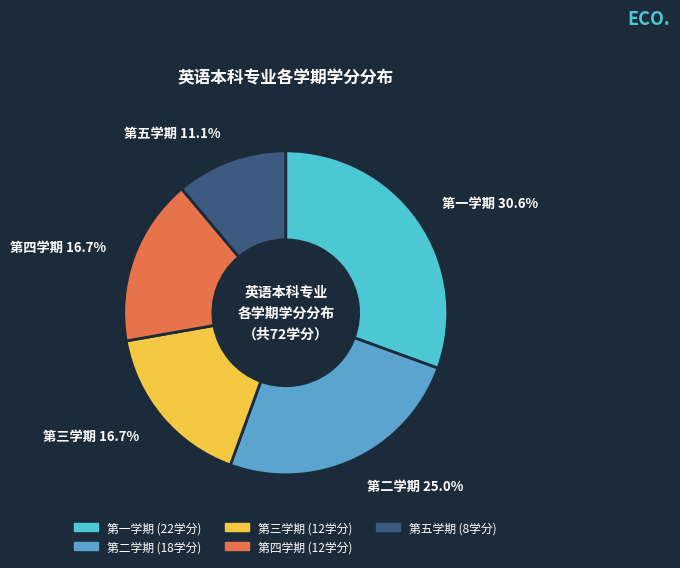

Between 第三学期 and 第五学期, which is larger?

第三学期